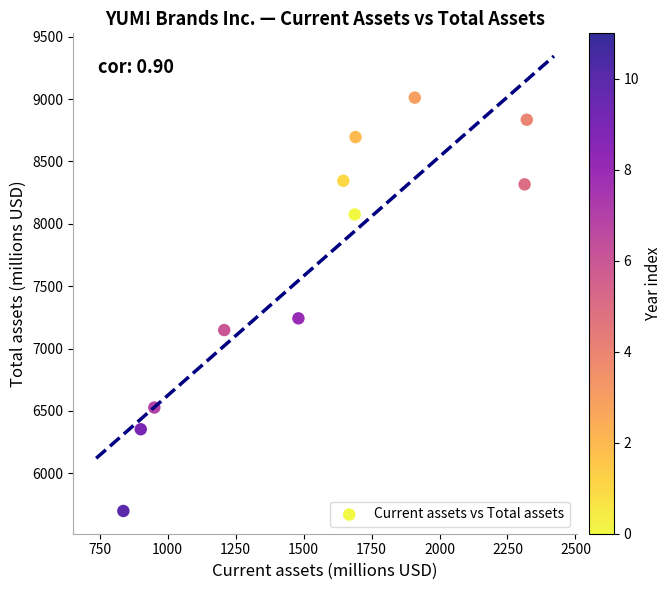

What is the average X value?

1541